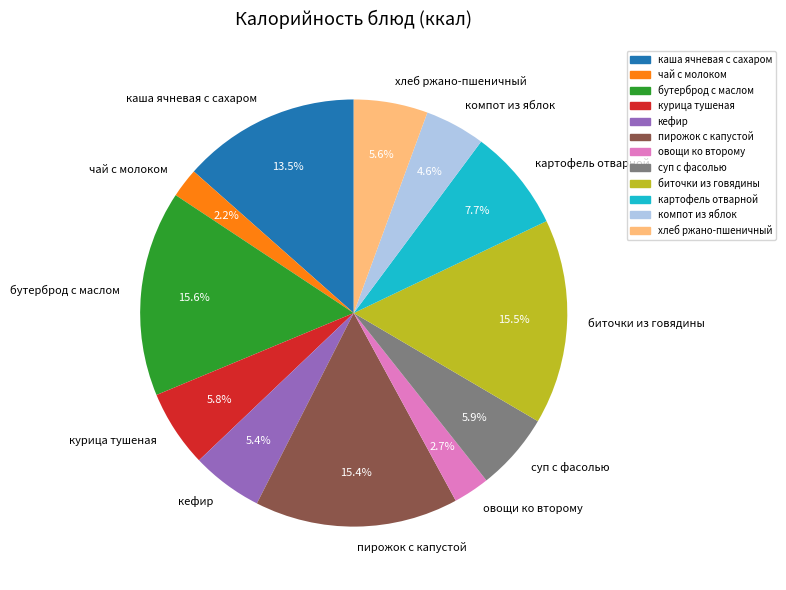

How many slices are in this pie chart?

12